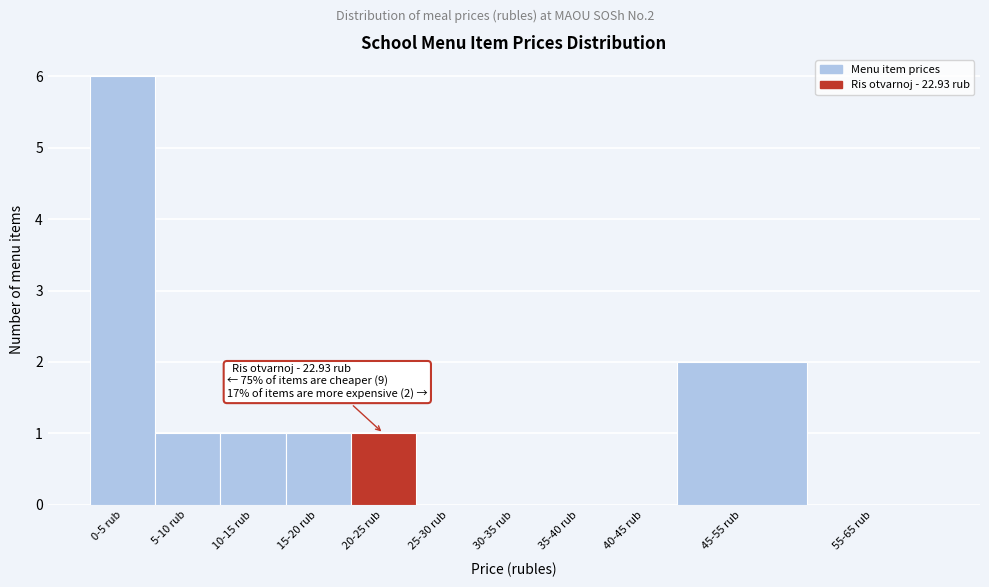

Reading left to right, list all the values displayed in this chart.

0-5 rub=6	5-10 rub=1	10-15 rub=1	15-20 rub=1	20-25 rub=1	25-30 rub=0	30-35 rub=0	35-40 rub=0	40-45 rub=0	45-55 rub=2	55-65 rub=0